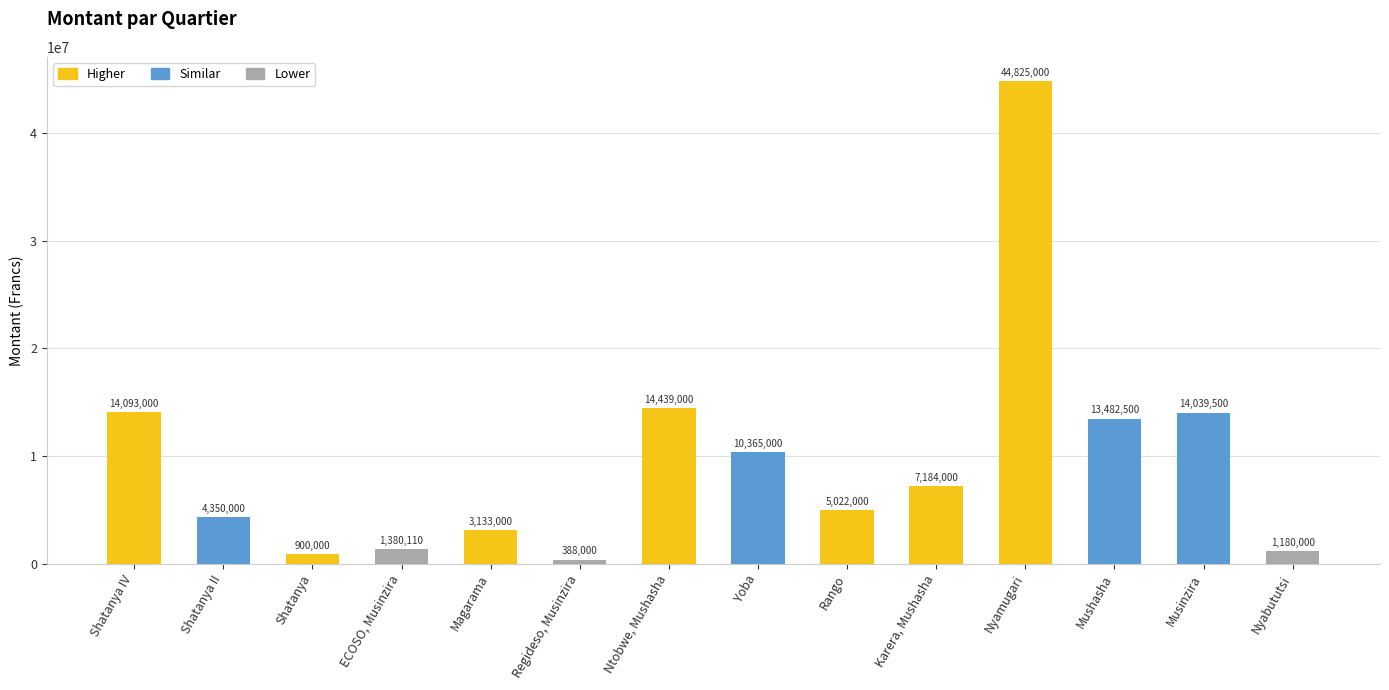

What is the smallest value displayed?

388000